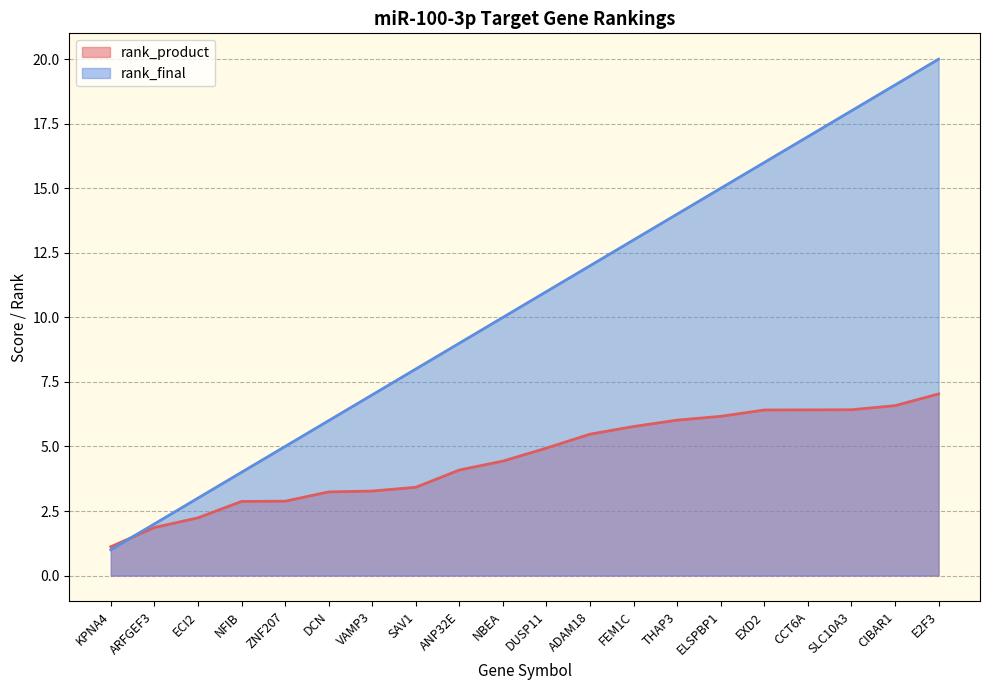

Rank the series by their average value, from lowest to highest.

rank_product, rank_final